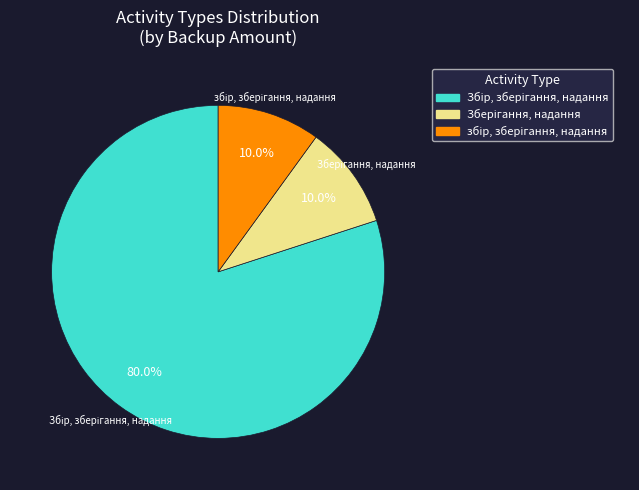

Is there a majority slice in this chart?

Yes